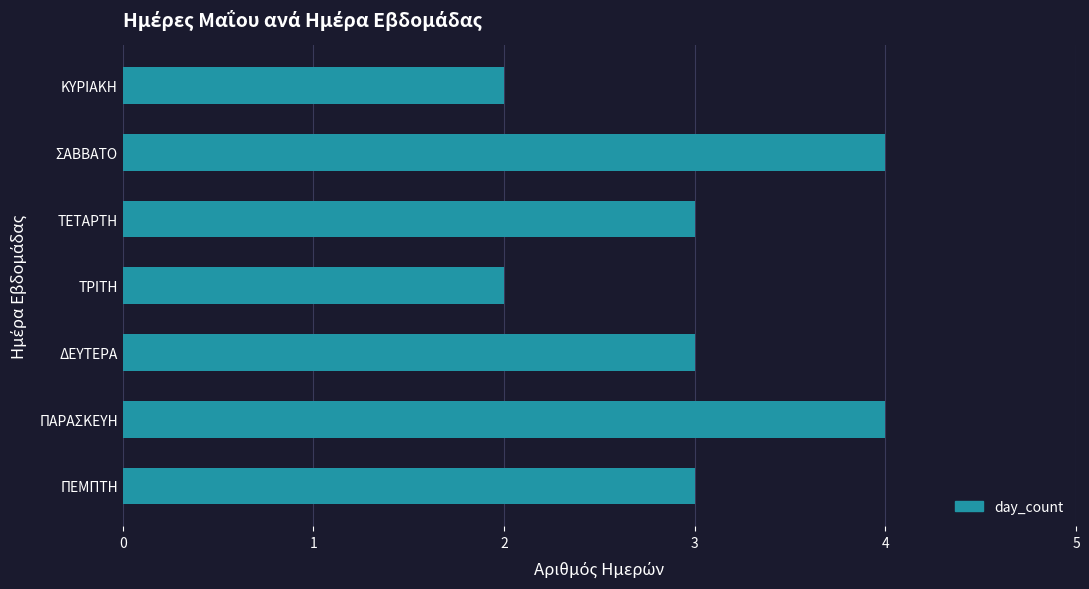

Does the chart contain any negative values?

No